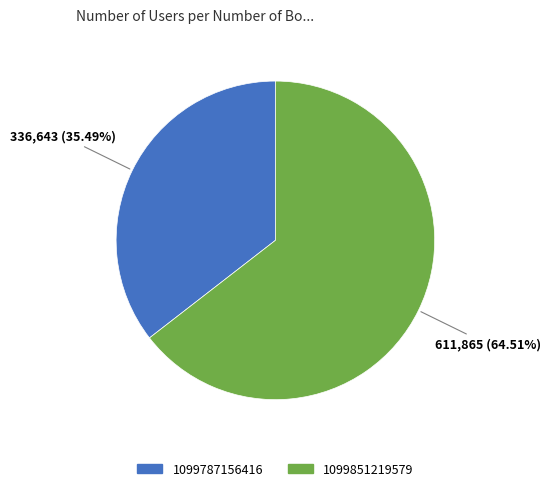

Is there a majority slice in this chart?

Yes